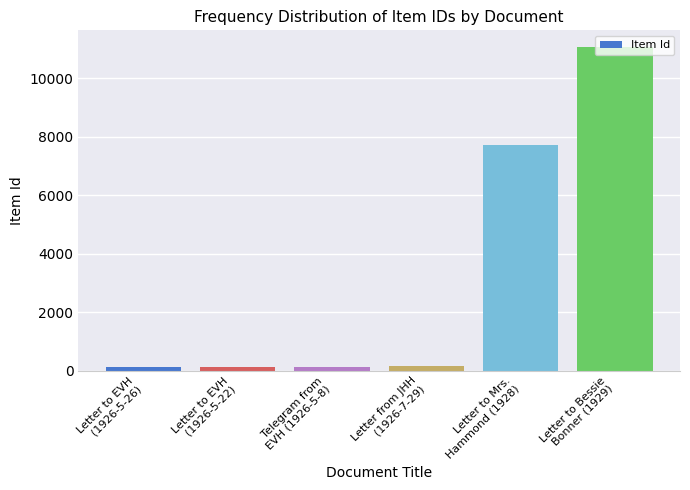

What is the minimum value shown in the chart?

109